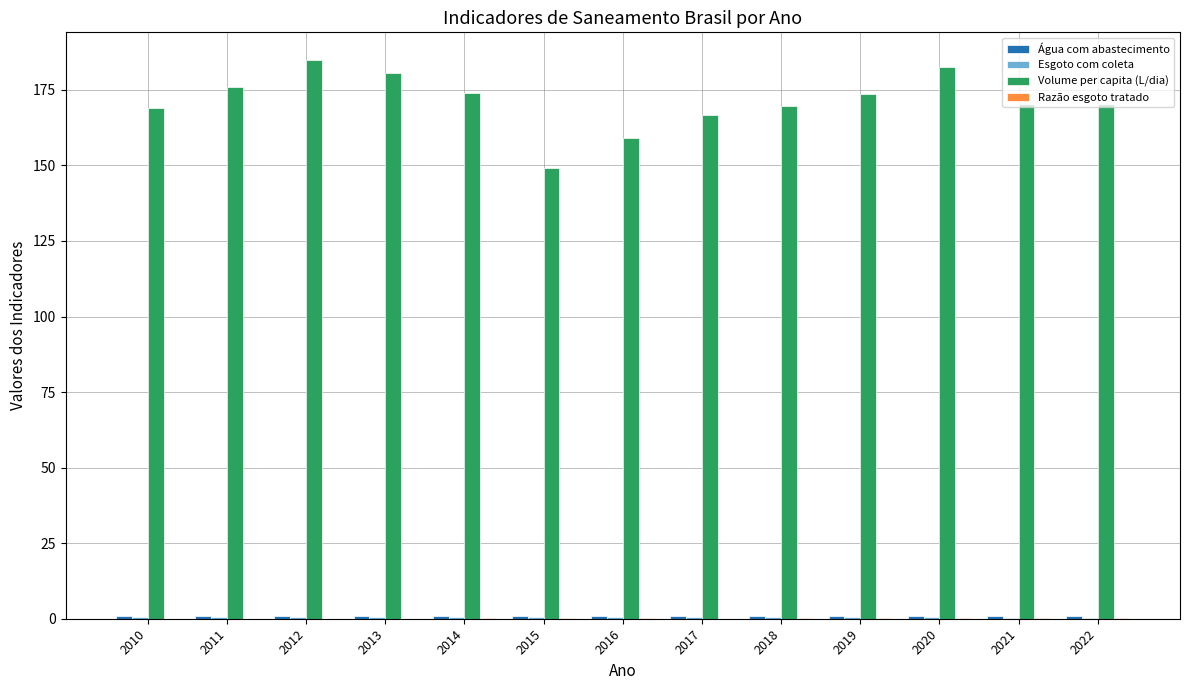

What is the maximum value shown in the chart?

184.8